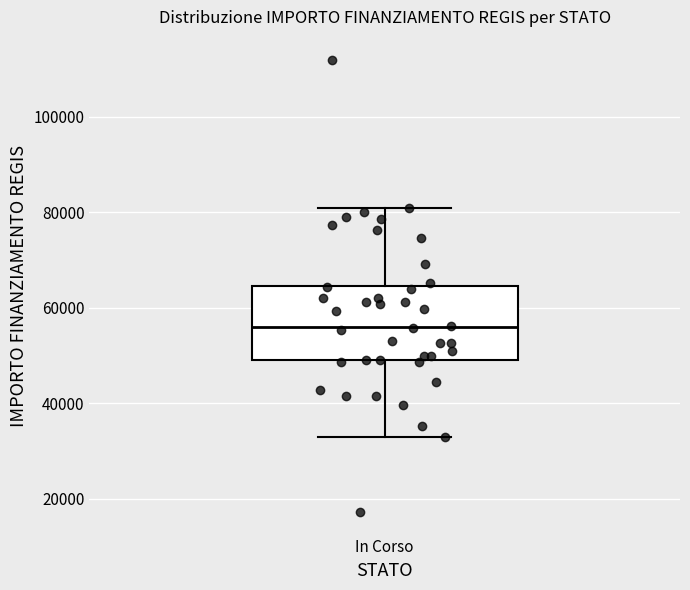

Transcribe this box plot: give where the median line is, the range the box spans, and where the two whiskers end, as read against the y-axis. The values are not printed on the chart, so give them approximately, as read against the axis.

median 56000, box 50000 to 64000, whiskers 32000 to 80000